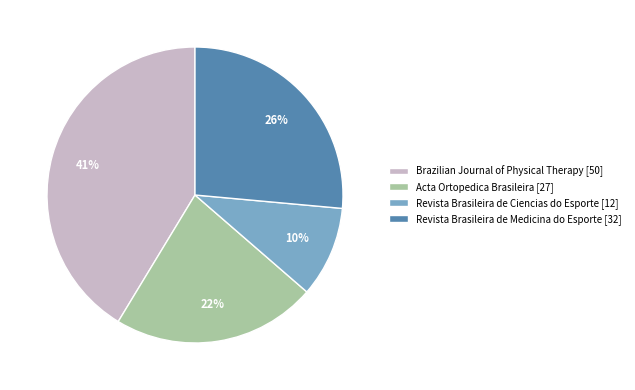

Which category has the biggest portion of the pie?

Brazilian Journal of Physical Therapy